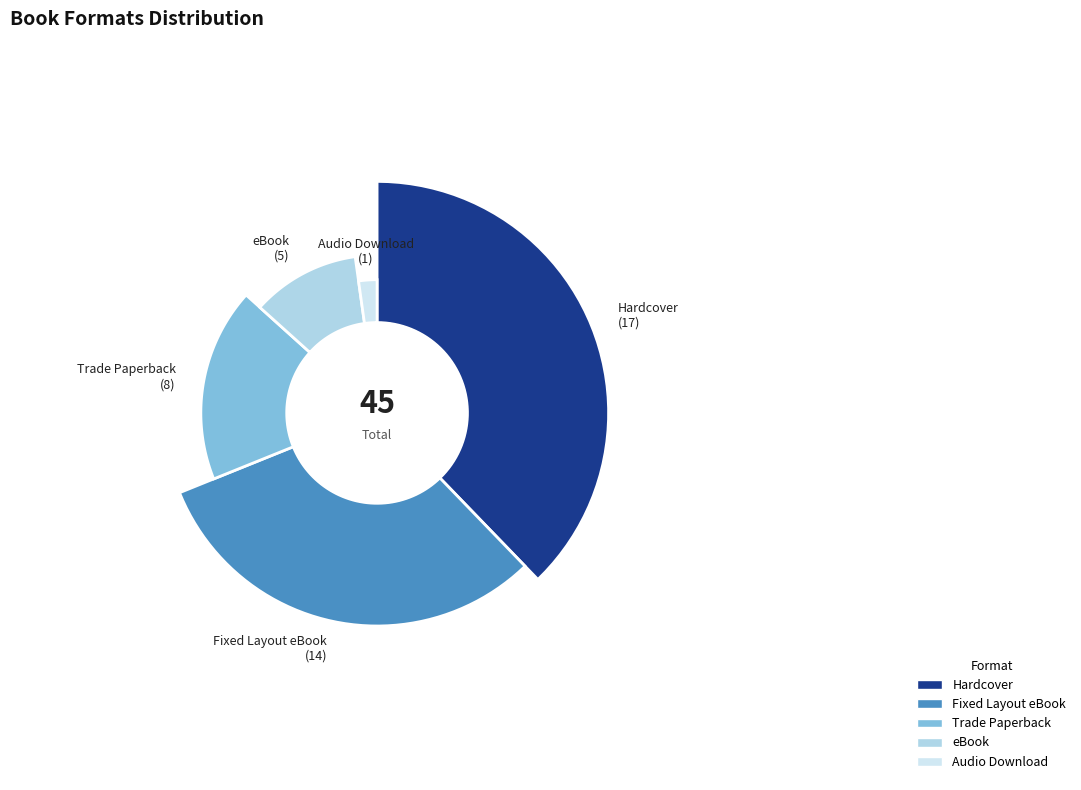

How many segments does this pie chart have?

5